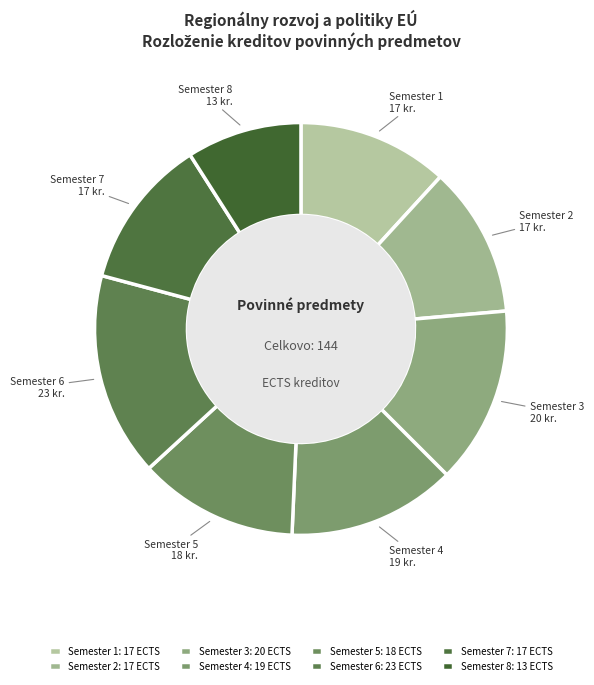

To the nearest percent, what is the difference between the largest and smallest slice percentages?

7%